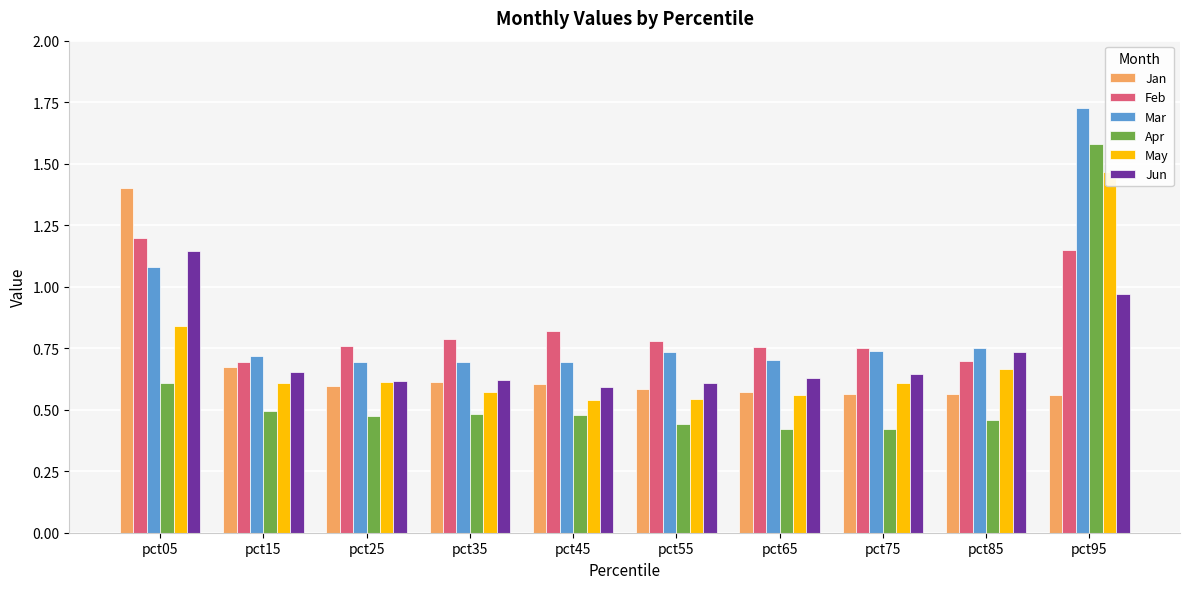

At which label does Apr reach its peak?

pct95